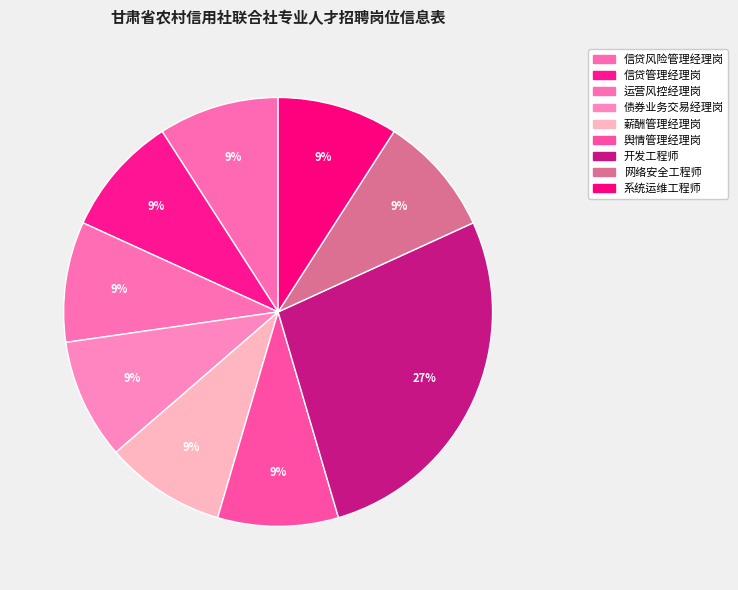

Which has a higher value, 网络安全工程师 or 开发工程师?

开发工程师